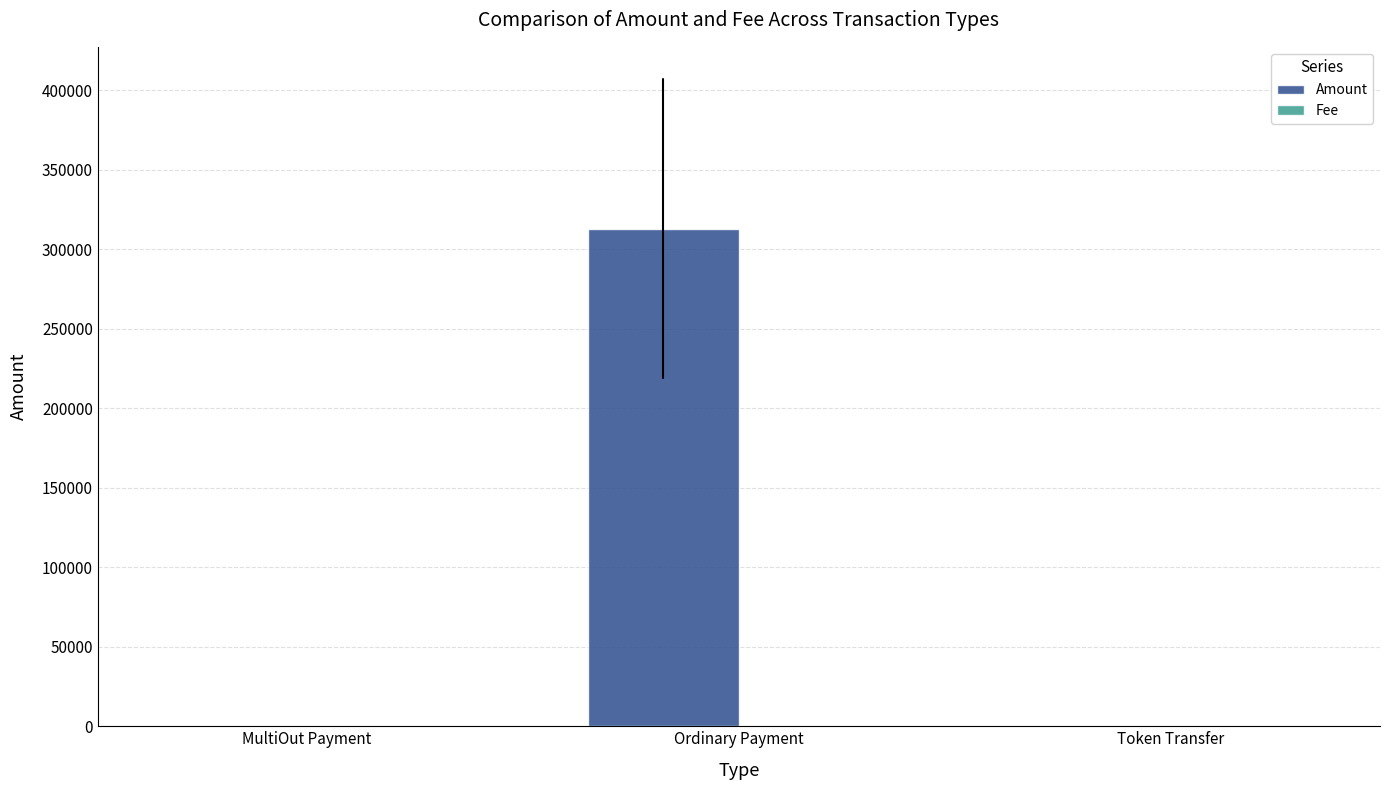

At which label is Amount closest to 156505?

MultiOut Payment